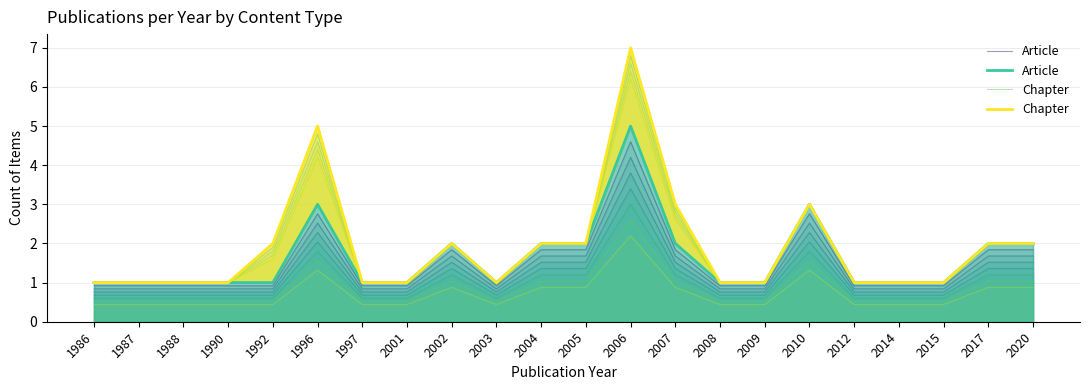

True or false: Article and Chapter cross at least once.

False